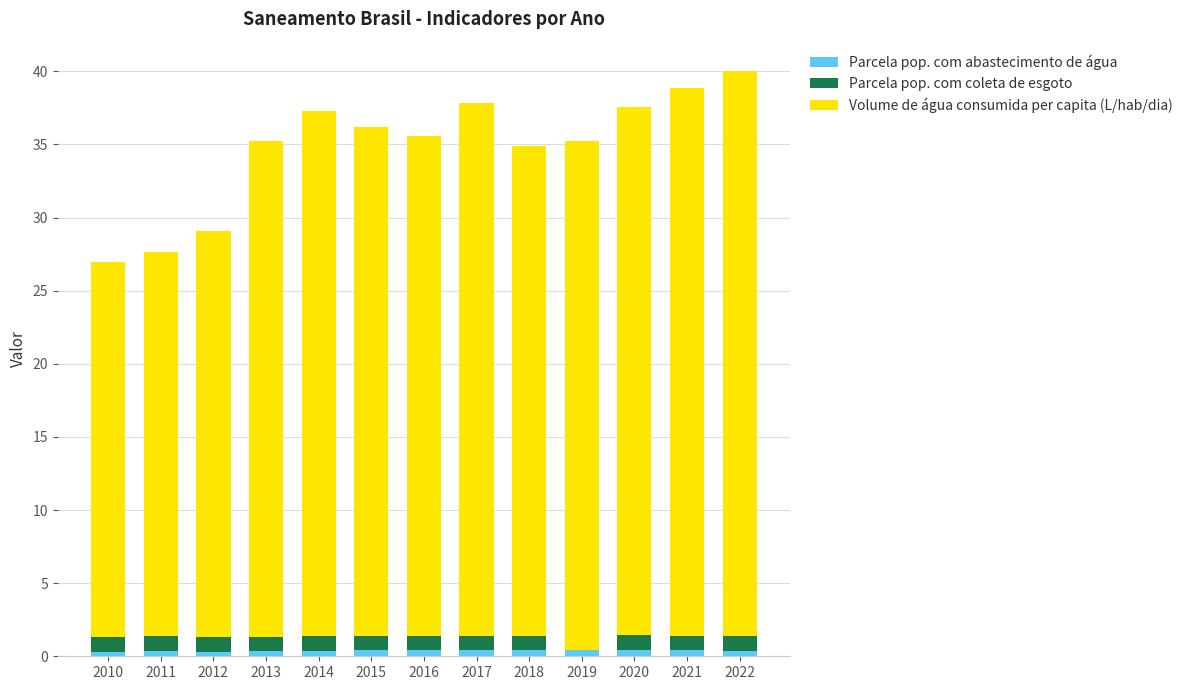

True or false: Parcela pop. com abastecimento de água has a value of 0.4 at 2019.

True